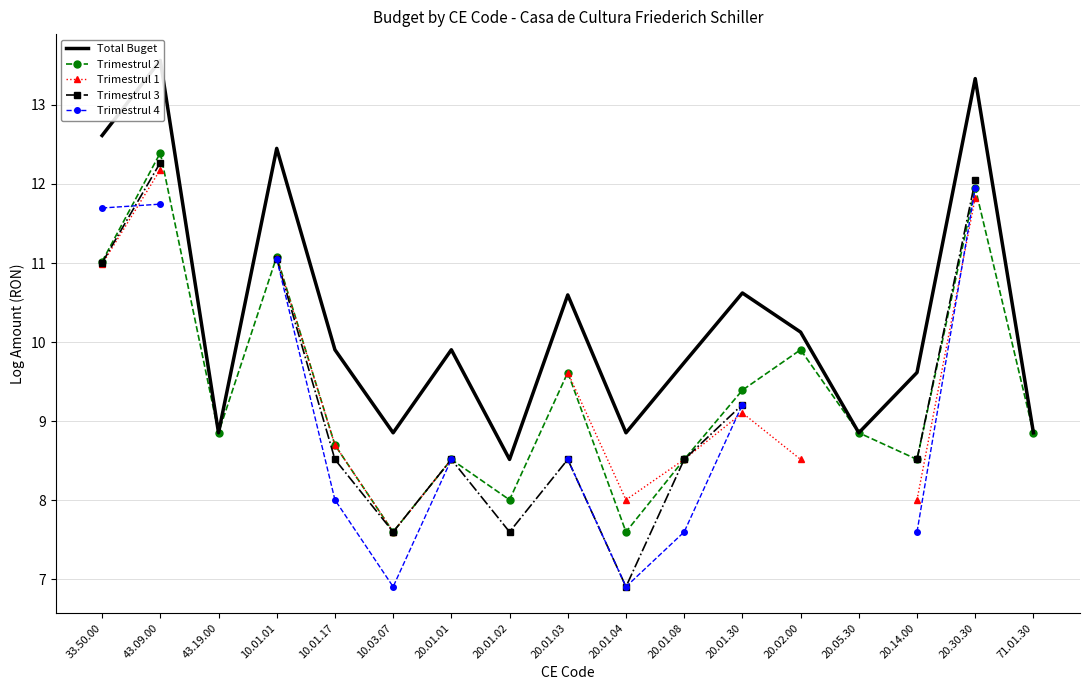

Between 71.01.30 and 33.50.00, which is larger?

33.50.00